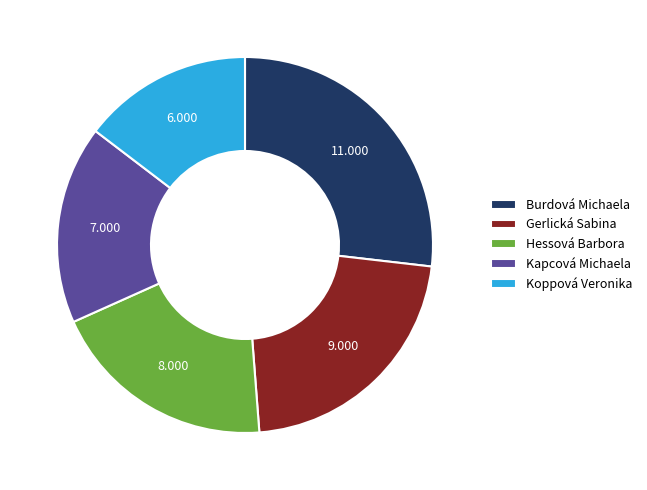

What is the largest slice in the pie chart?

Burdová Michaela